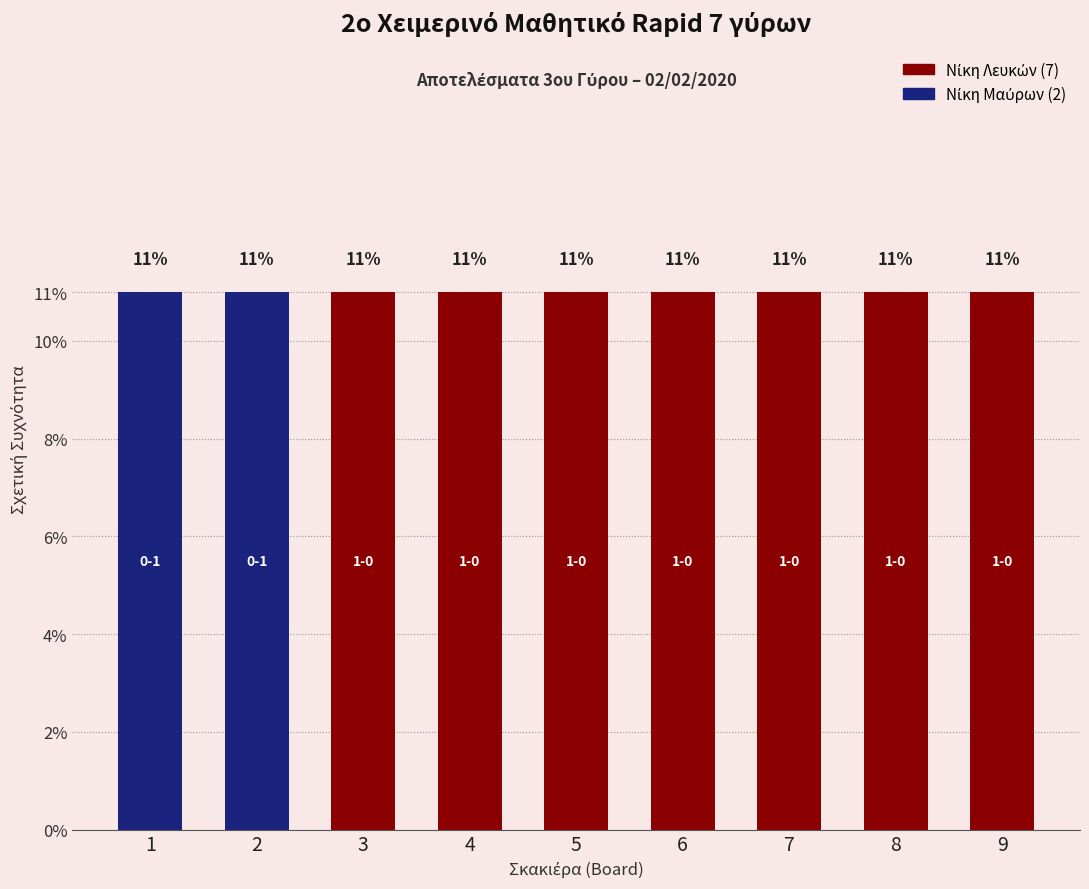

How many data points does each series have?

9